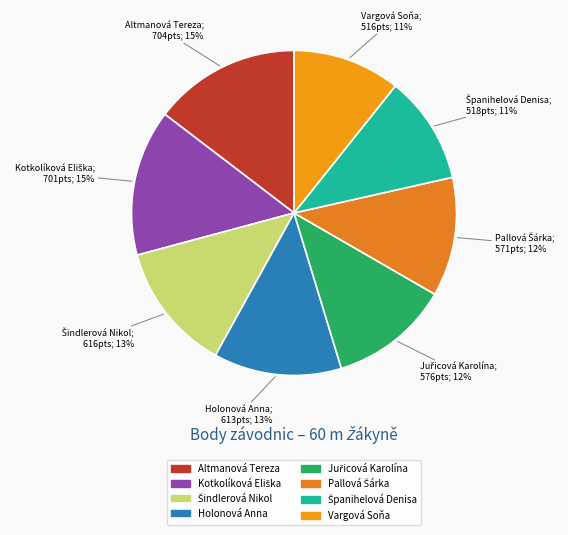

True or false: Kotkolíková Eliška accounts for 15% of the total.

True